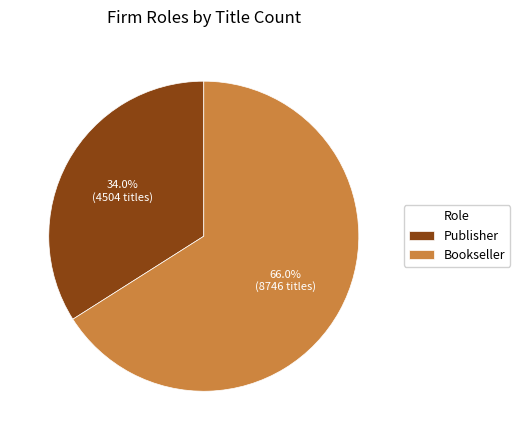

What is the largest slice in the pie chart?

Bookseller